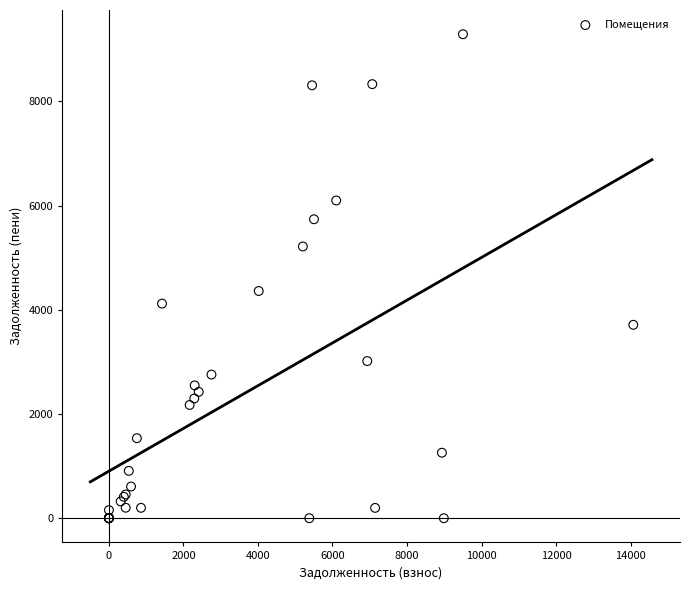

What Y value in the scatter plot is closest to 4645?

4361.4